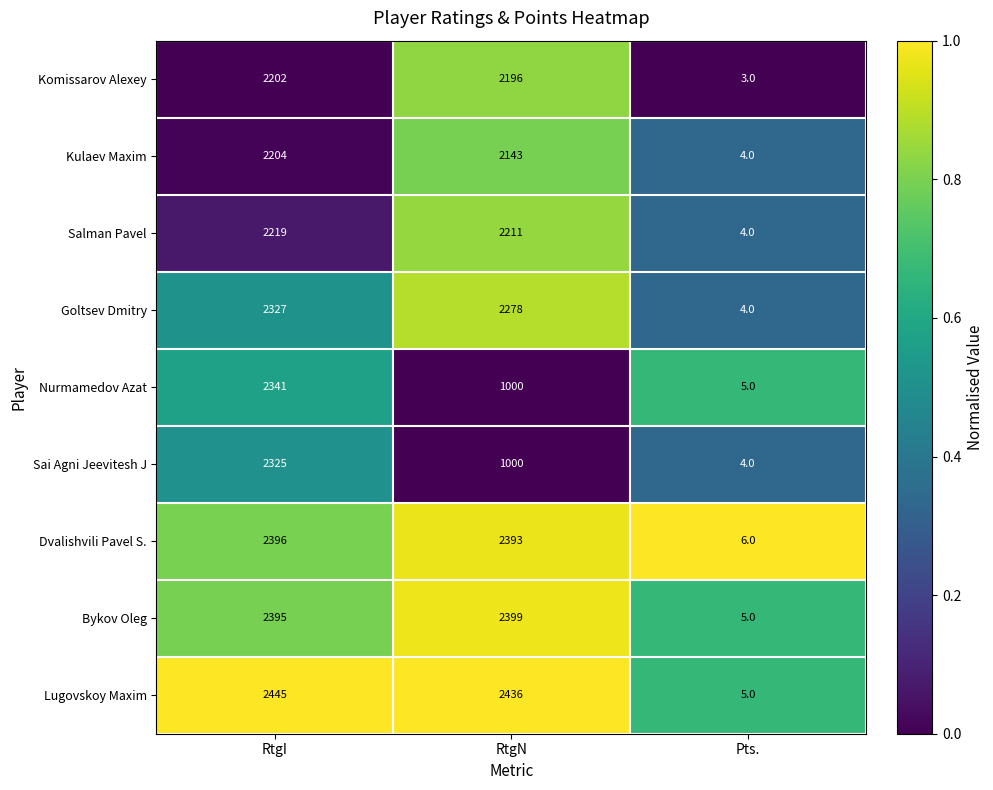

Is it true that Nurmamedov Azat equals 2341 at RtgI?

True